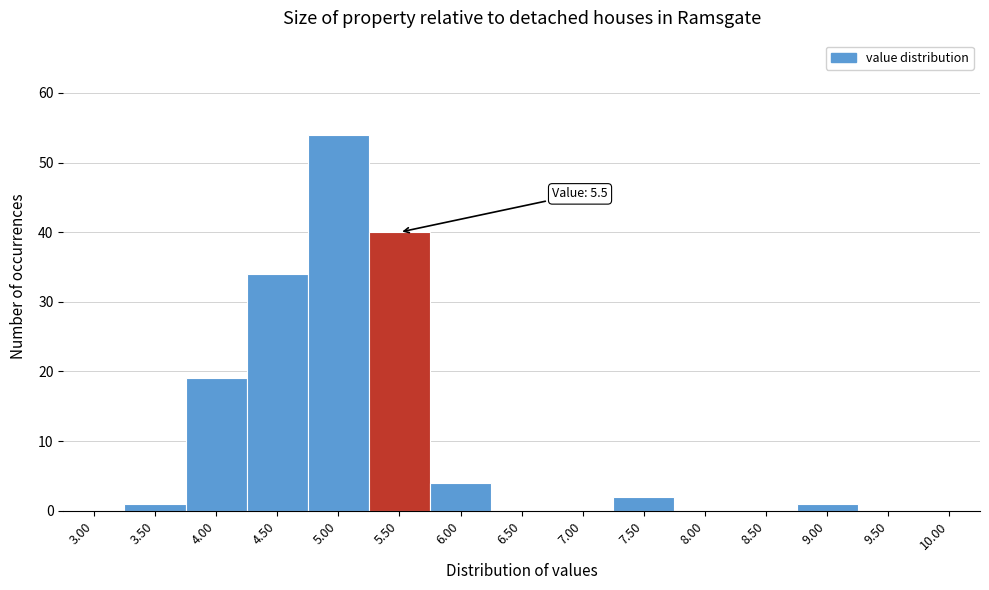

Reading left to right, extract all data points from this chart.

3.00=0	3.50=1	4.00=19	4.50=34	5.00=54	5.50=40	6.00=4	6.50=0	7.00=0	7.50=2	8.00=0	8.50=0	9.00=1	9.50=0	10.00=0